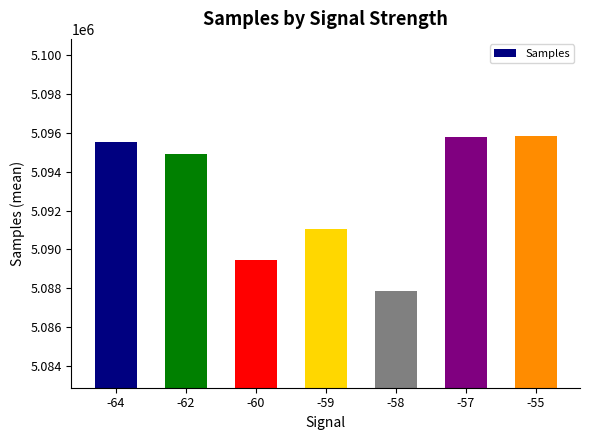

What is the ratio of the value at -60 to the value at -57?

1.0